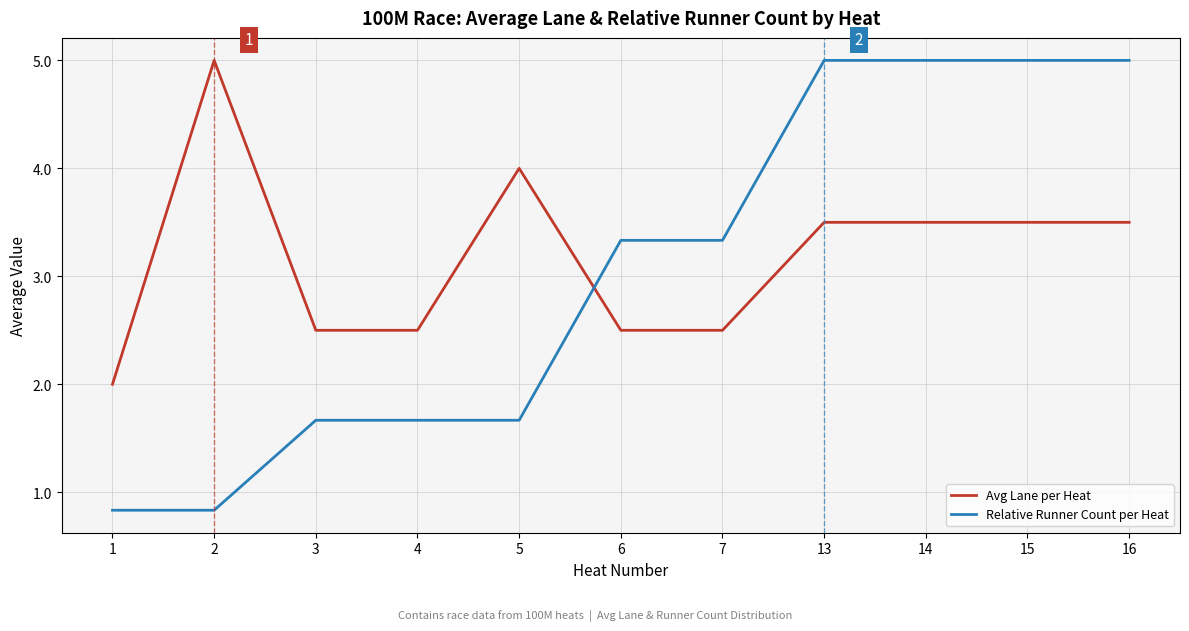

What is the average value of the Avg Lane per Heat series?

3.2